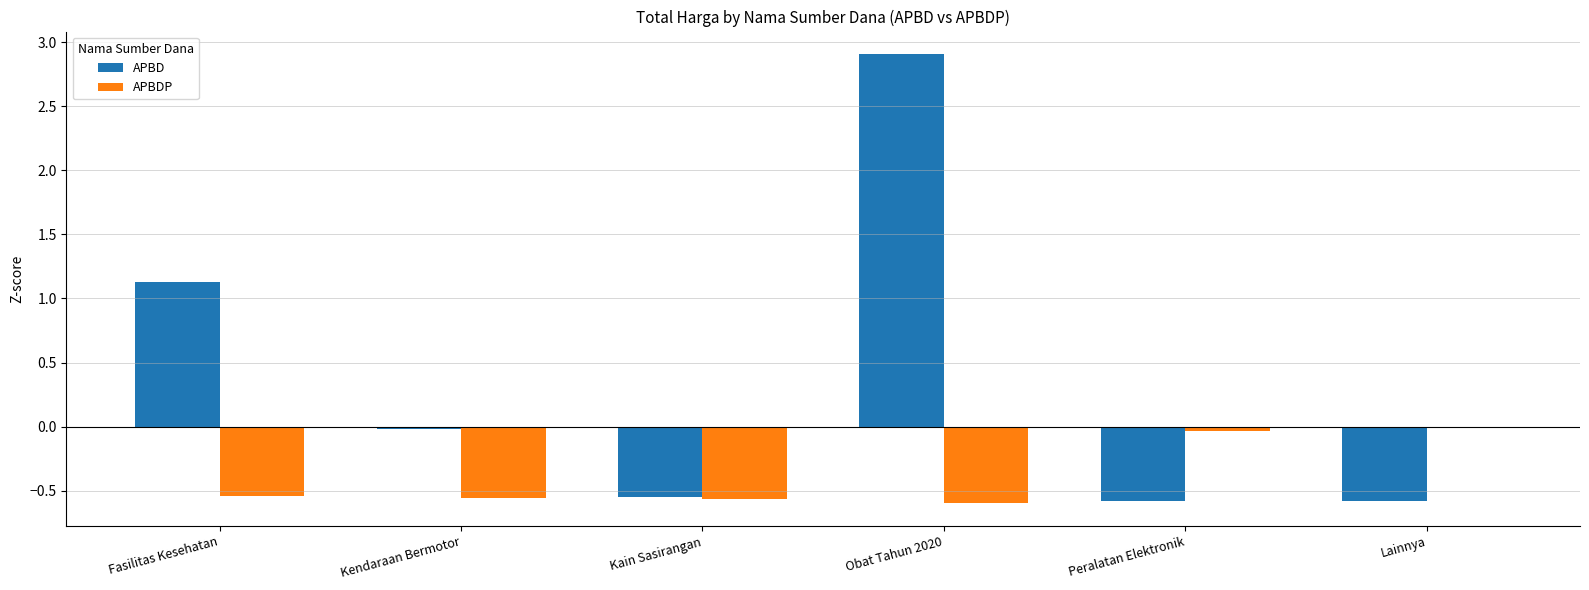

Are the bars grouped side by side (vs. stacked)?

Yes